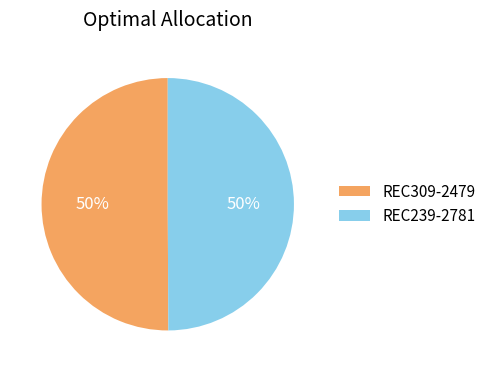

How many slices are in this pie chart?

2